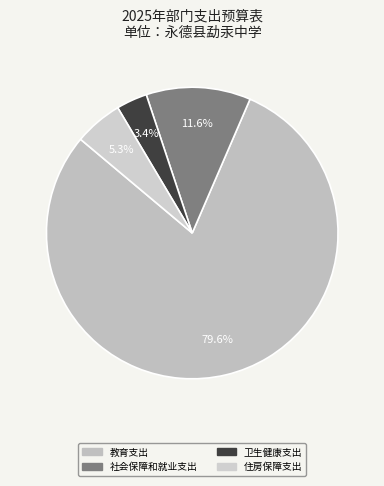

Count the number of slices in the pie.

4